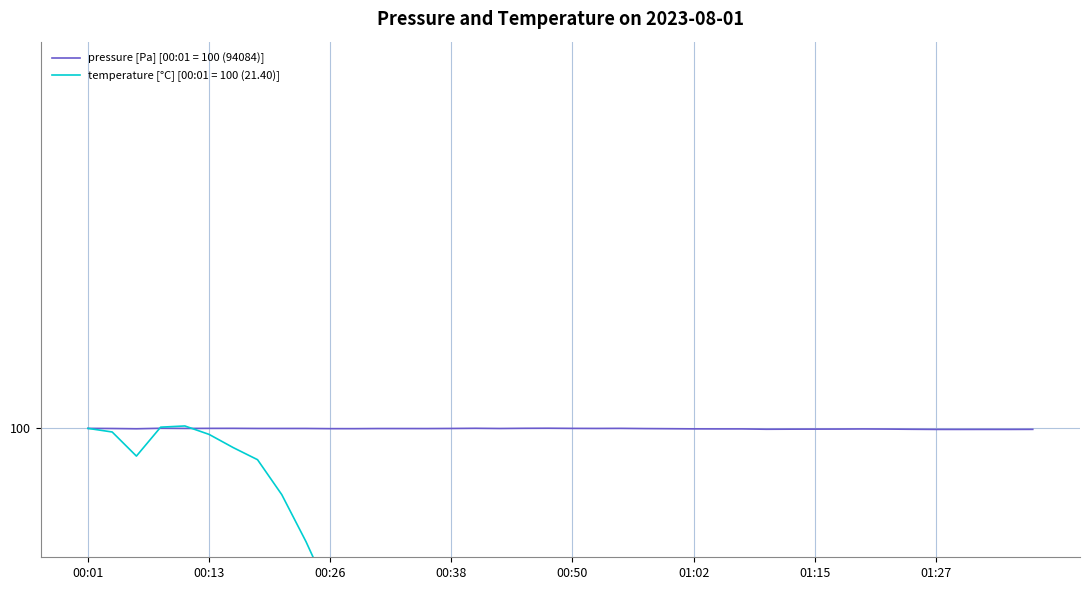

In temperature, how many points are higher than both neighbors (excluding endpoints)?

5